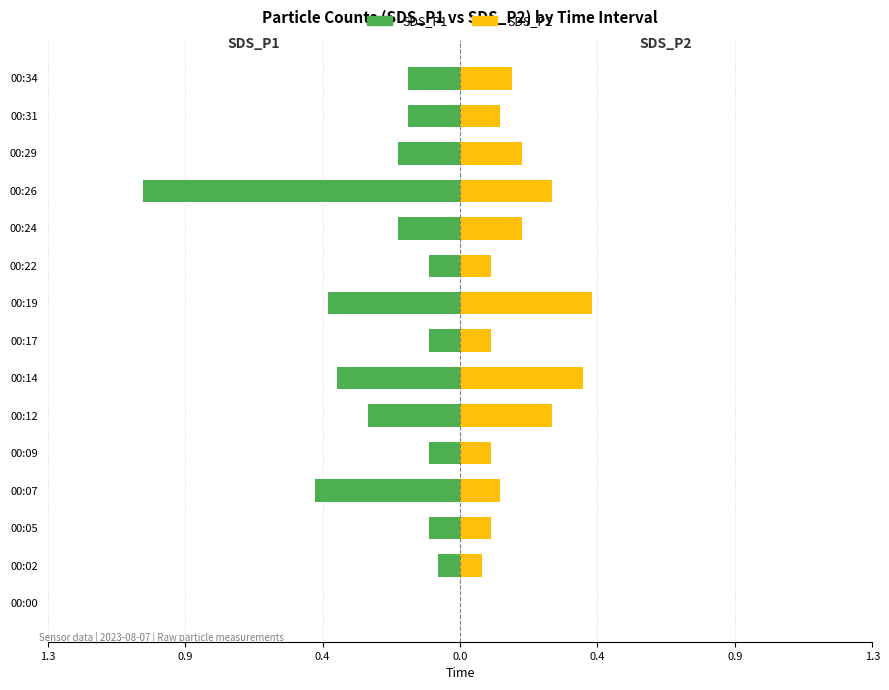

Reading left to right, what are all the values shown in this chart?

SDS_P1: 0.0	-0.1	-0.1	-0.5	-0.1	-0.3	-0.4	-0.1	-0.4	-0.1	-0.2	-1.0	-0.2	-0.2	-0.2
SDS_P2: 0.0	0.1	0.1	0.1	0.1	0.3	0.4	0.1	0.4	0.1	0.2	0.3	0.2	0.1	0.2